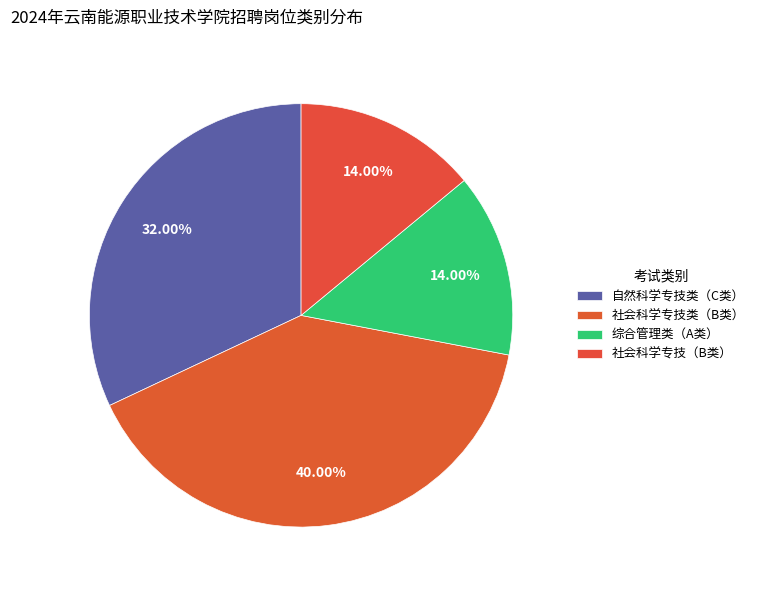

Is there a majority slice in this chart?

No